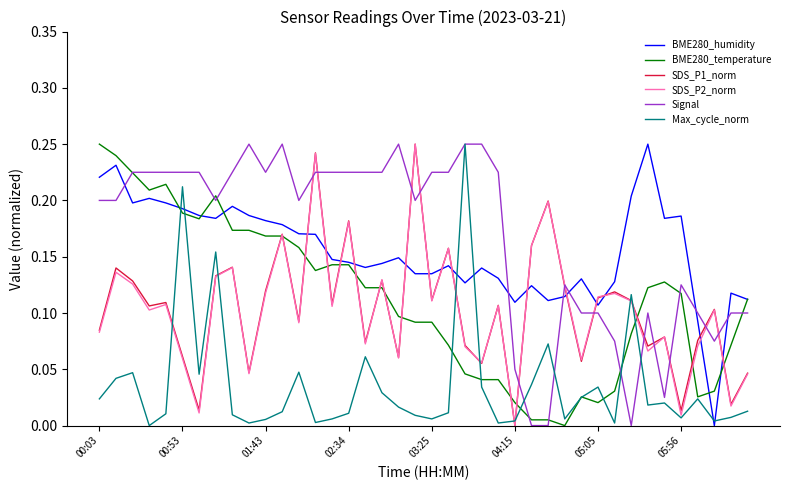

How many lines are shown in the chart?

6